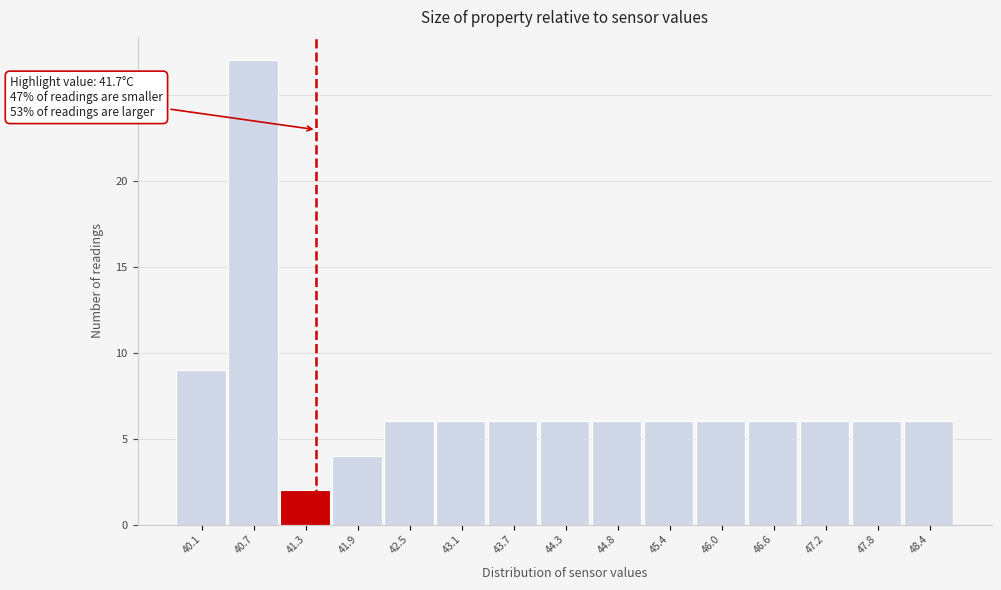

Reading left to right, what are all the values shown in this chart?

40.1=9	40.7=27	41.3=2	41.9=4	42.5=6	43.1=6	43.7=6	44.3=6	44.8=6	45.4=6	46.0=6	46.6=6	47.2=6	47.8=6	48.4=6